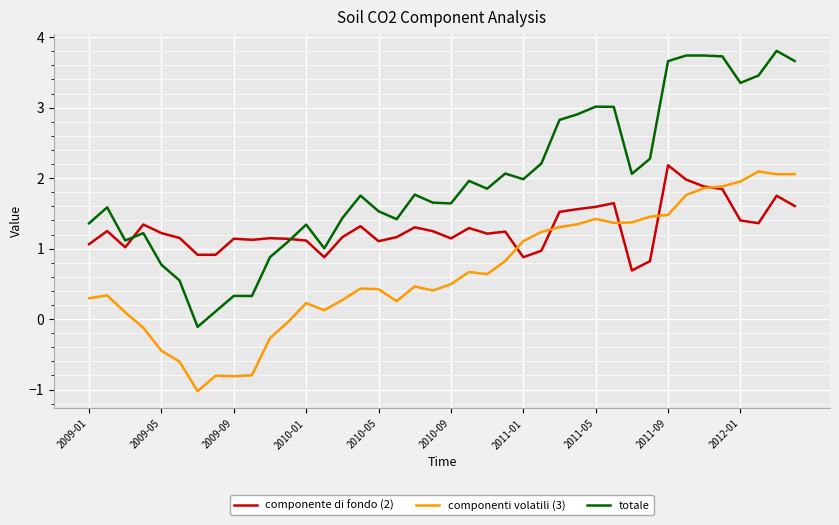

Which series has the largest range (max minus min)?

totale